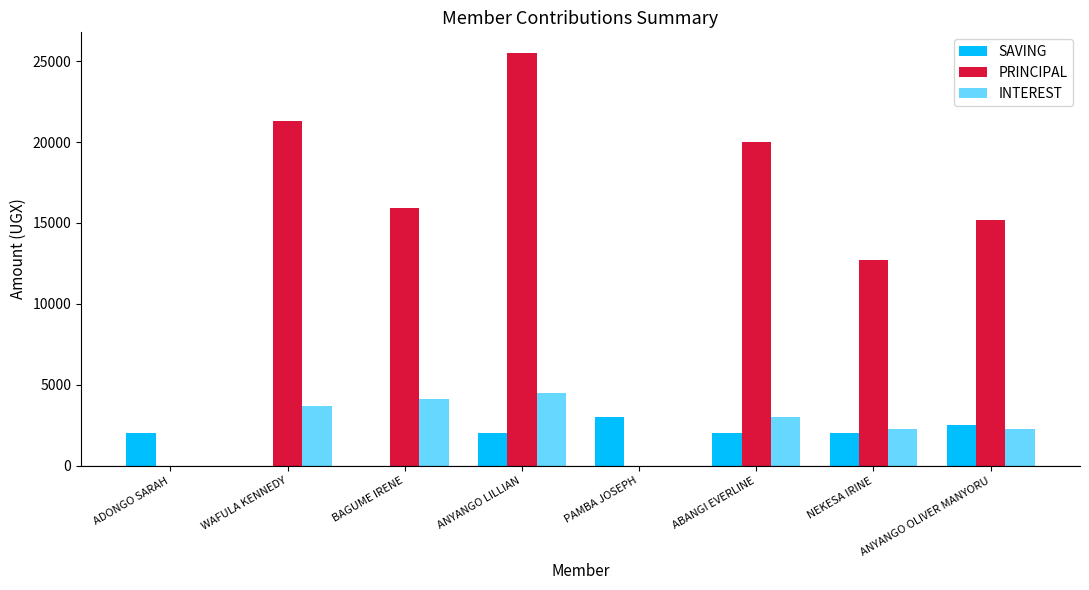

Reading left to right, transcribe all the data shown in this chart.

SAVING: ADONGO SARAH=2000	WAFULA KENNEDY=0	BAGUME IRENE=0	ANYANGO LILLIAN=2000	PAMBA JOSEPH=3000	ABANGI EVERLINE=2000	NEKESA IRINE=2000	ANYANGO OLIVER MANYORU=2500
PRINCIPAL: ADONGO SARAH=0	WAFULA KENNEDY=21300	BAGUME IRENE=15900	ANYANGO LILLIAN=25500	PAMBA JOSEPH=0	ABANGI EVERLINE=20000	NEKESA IRINE=12700	ANYANGO OLIVER MANYORU=15200
INTEREST: ADONGO SARAH=0	WAFULA KENNEDY=3700	BAGUME IRENE=4100	ANYANGO LILLIAN=4500	PAMBA JOSEPH=0	ABANGI EVERLINE=3000	NEKESA IRINE=2300	ANYANGO OLIVER MANYORU=2300